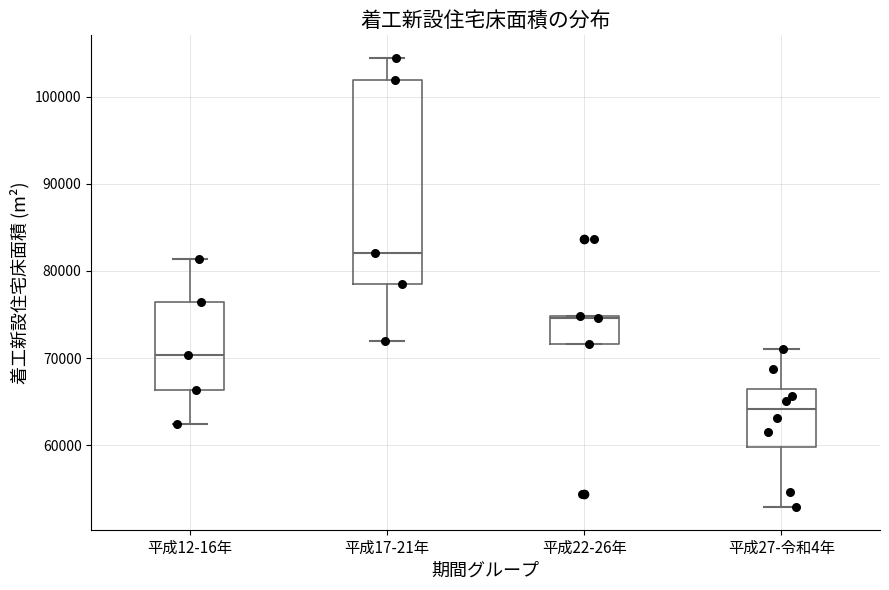

Which box has the lowest median line?

平成27-令和4年